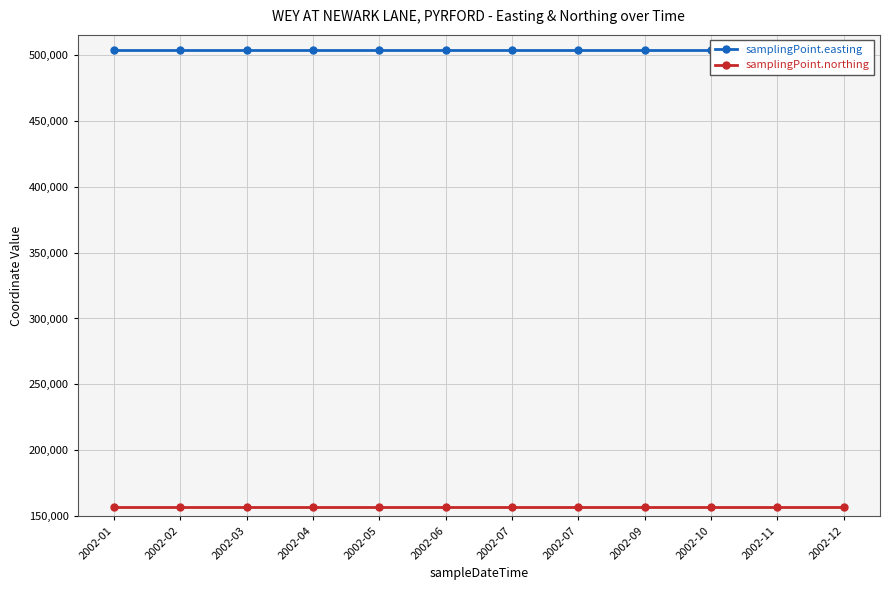

Reading right to left, extract all data points from this chart.

samplingPoint.easting: 2002-12=503900	2002-11=503900	2002-10=503900	2002-09=503900	2002-07=503900	2002-07=503900	2002-06=503900	2002-05=503900	2002-04=503900	2002-03=503900	2002-02=503900	2002-01=503900
samplingPoint.northing: 2002-12=157370	2002-11=157370	2002-10=157370	2002-09=157370	2002-07=157370	2002-07=157370	2002-06=157370	2002-05=157370	2002-04=157370	2002-03=157370	2002-02=157370	2002-01=157370